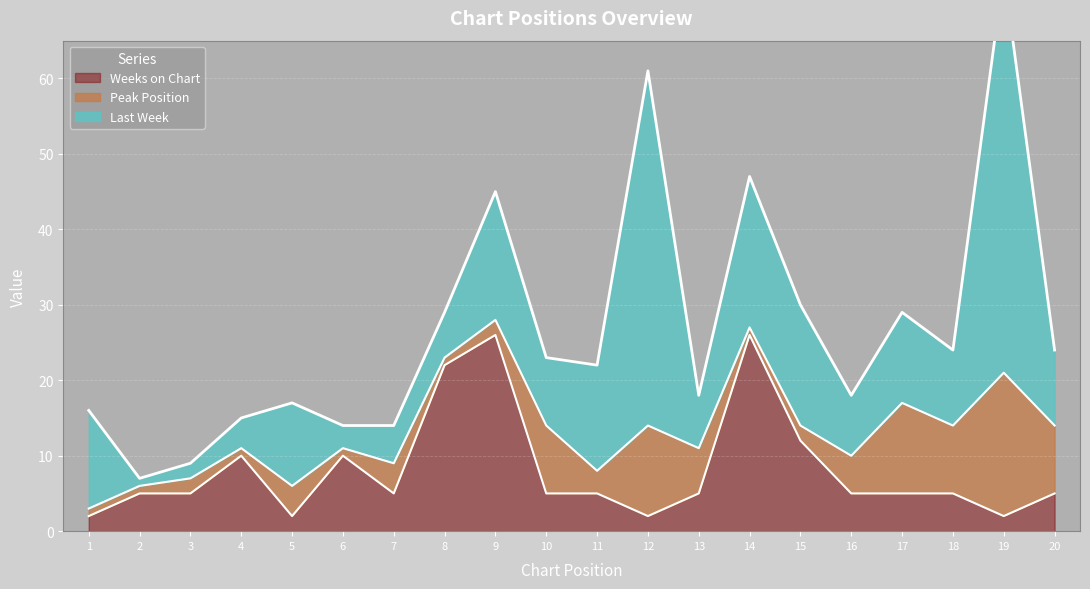

The value of Last Week at 13 is 7. True or false?

True